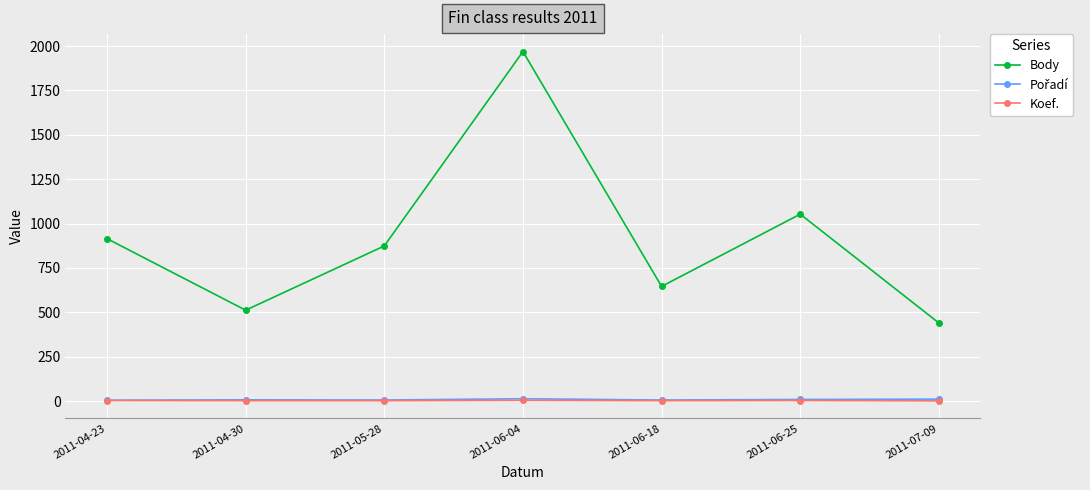

What is the difference between the second highest and minimum values in the Koef. series?

2